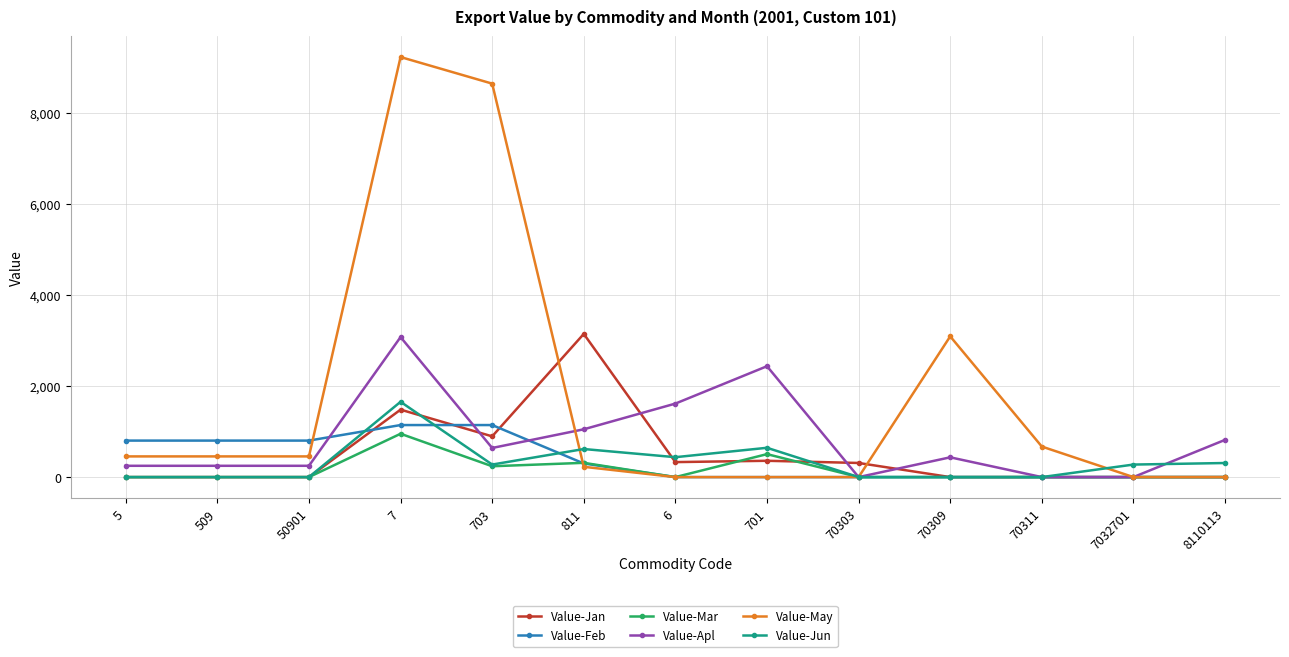

The value of Value-Jan at 50901 is 2006. True or false?

False